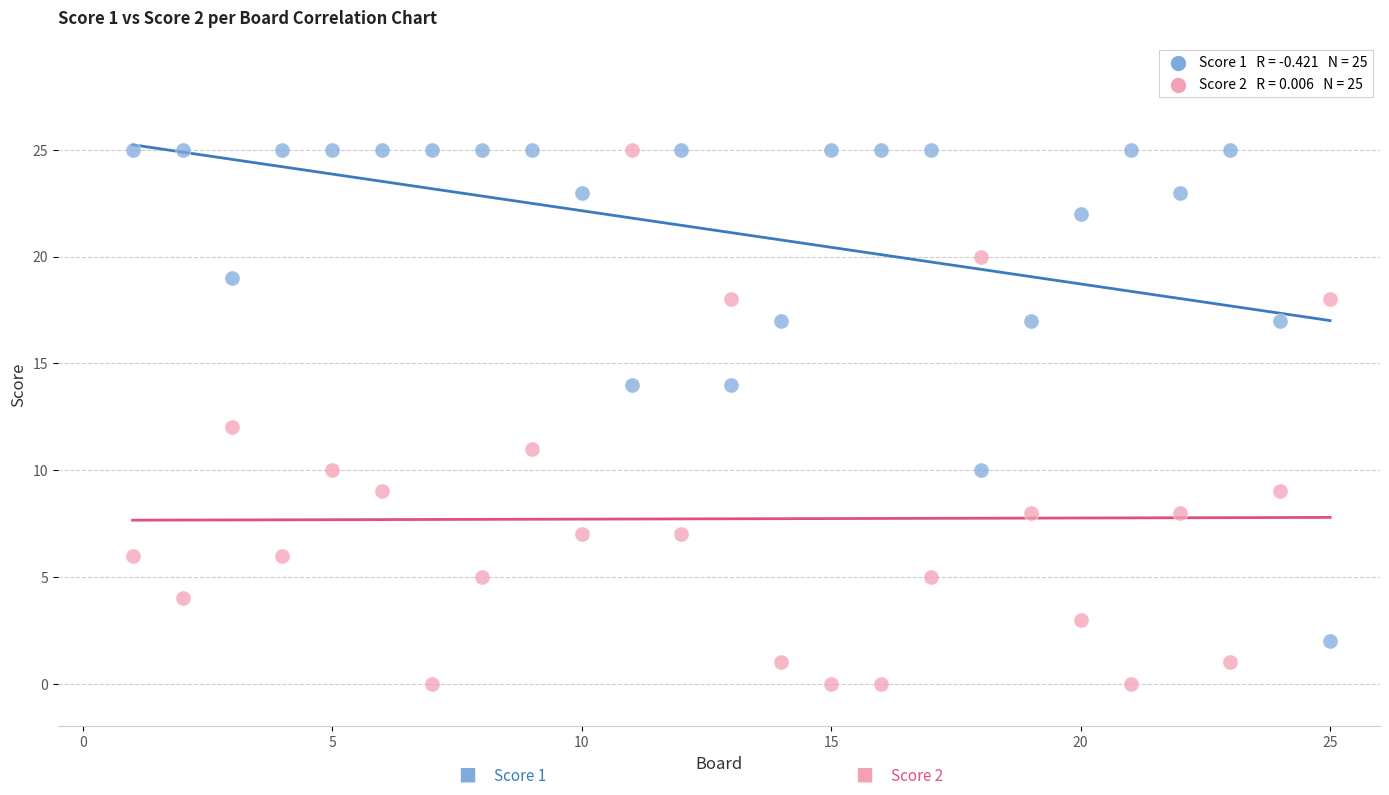

Across all data points, what is the range of X values (max minus min)?

24